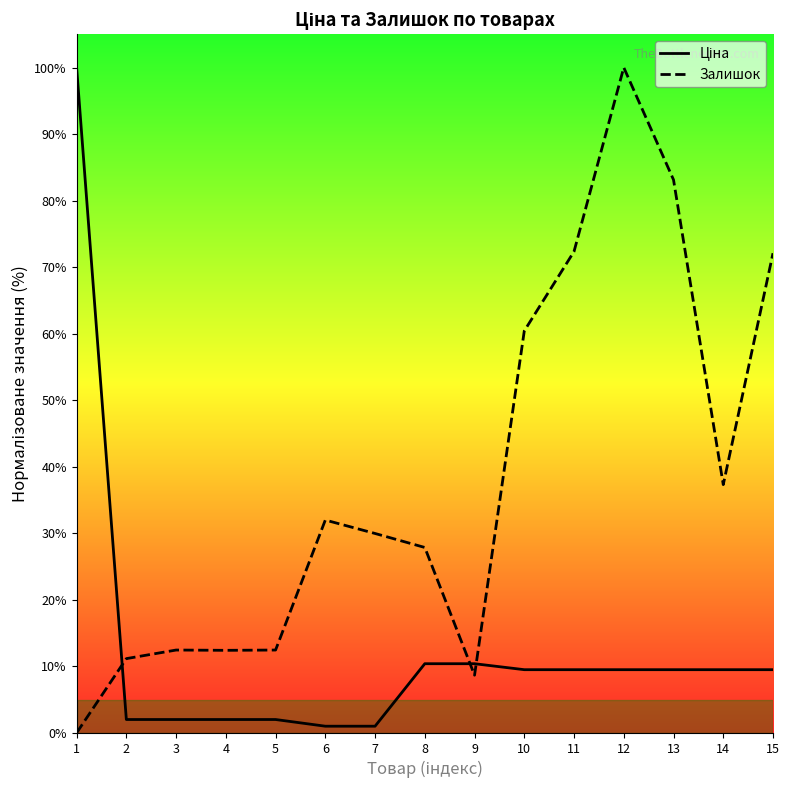

What is the difference between the second highest and minimum values in the Залишок series?

83.1